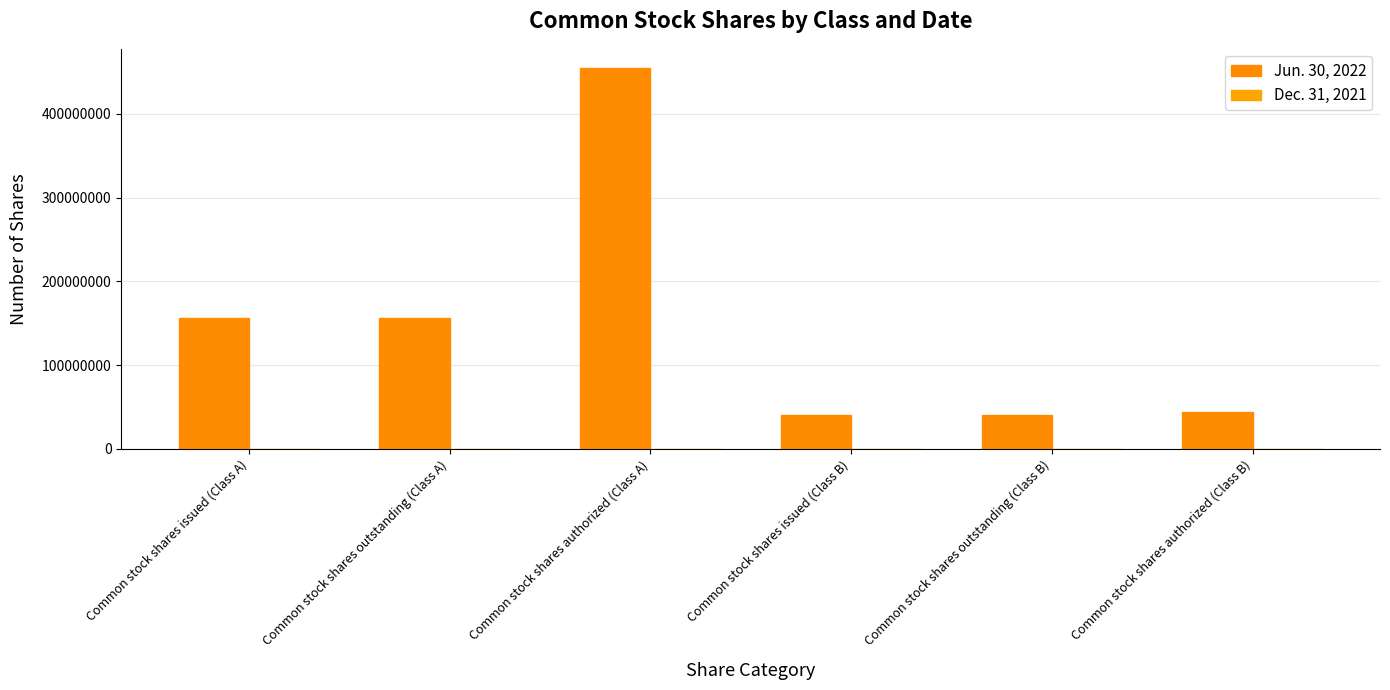

What position from the right is Common stock shares outstanding (Class A)?

5